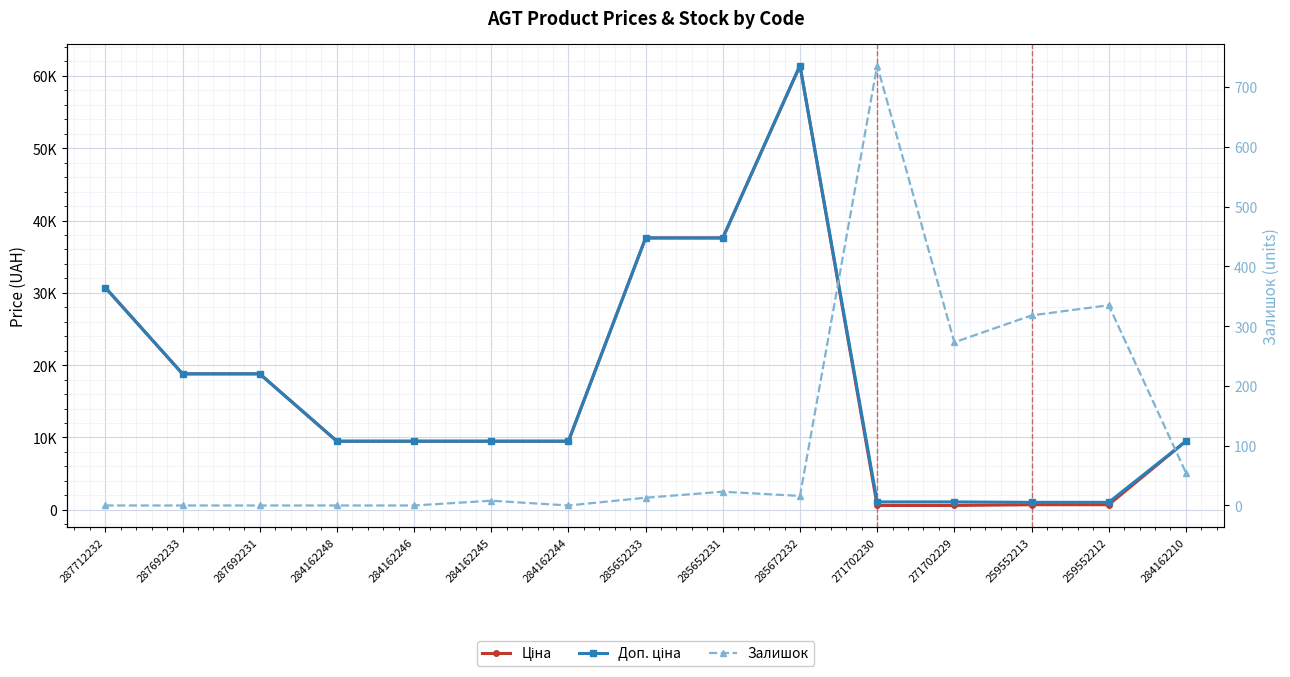

What is the sum of the Ціна values at 284162245 and 259552213?

10173.8